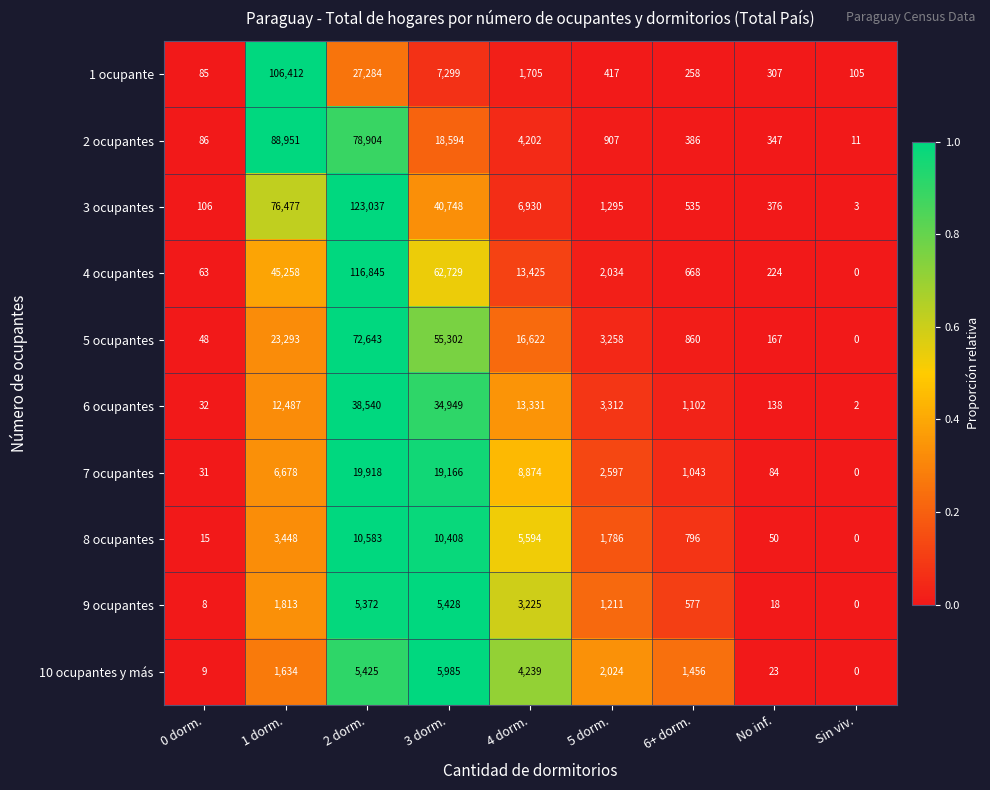

At how many categories does at least one series exceed 0?

9